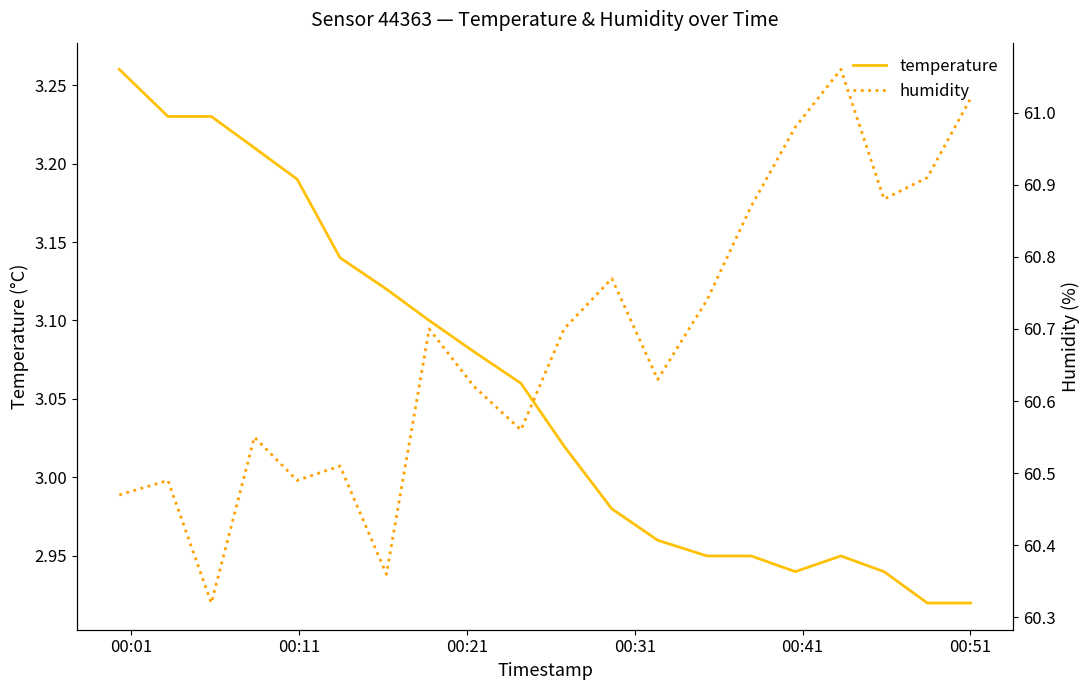

Reading left to right, what are all the values shown in this chart?

temperature: 3.3	3.2	3.2	3.2	3.2	3.1	3.1	3.1	3.1	3.1	3.0	3.0	3.0	3.0	3.0	2.9	3.0	2.9	2.9	2.9
humidity: 60.5	60.5	60.3	60.5	60.5	60.5	60.4	60.7	60.6	60.6	60.7	60.8	60.6	60.7	60.9	61.0	61.1	60.9	60.9	61.0